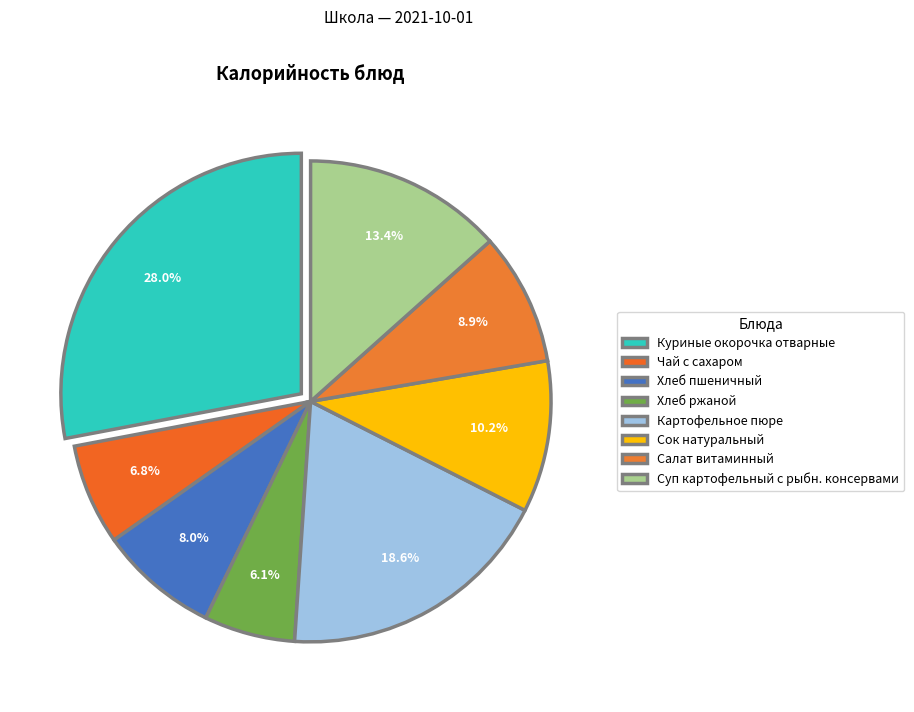

What is the smallest slice in the pie chart?

Хлеб ржаной